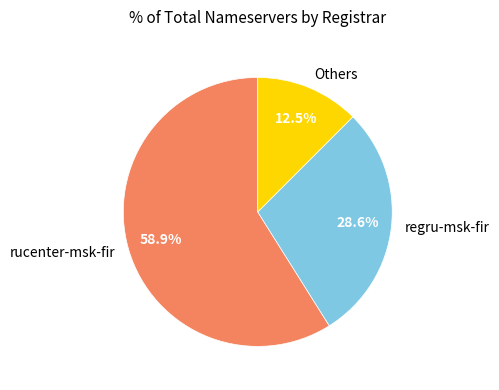

Does regru-msk-fir account for over 50% of the chart?

No